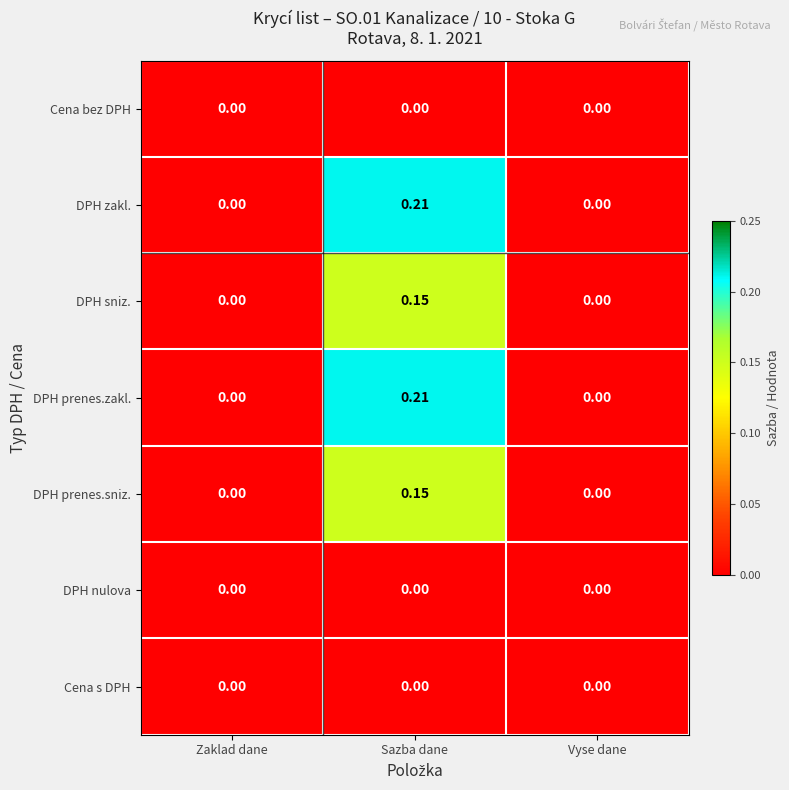

At which category is the sum across all series the highest?

Sazba dane